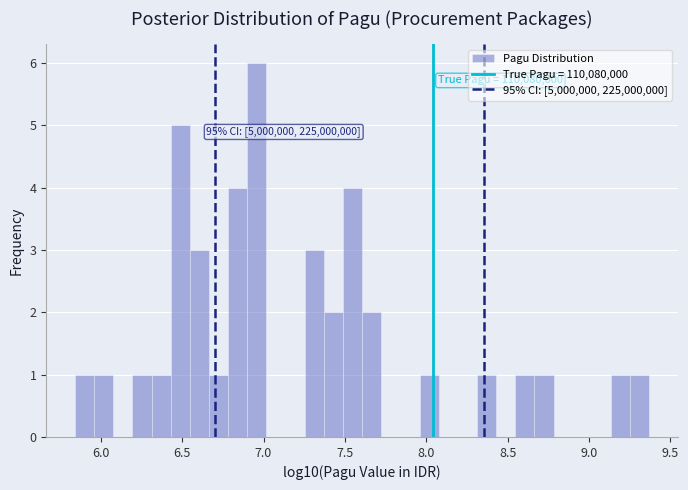

Read against the x-axis, roughly where is the centre of the tallest bar?

6.95